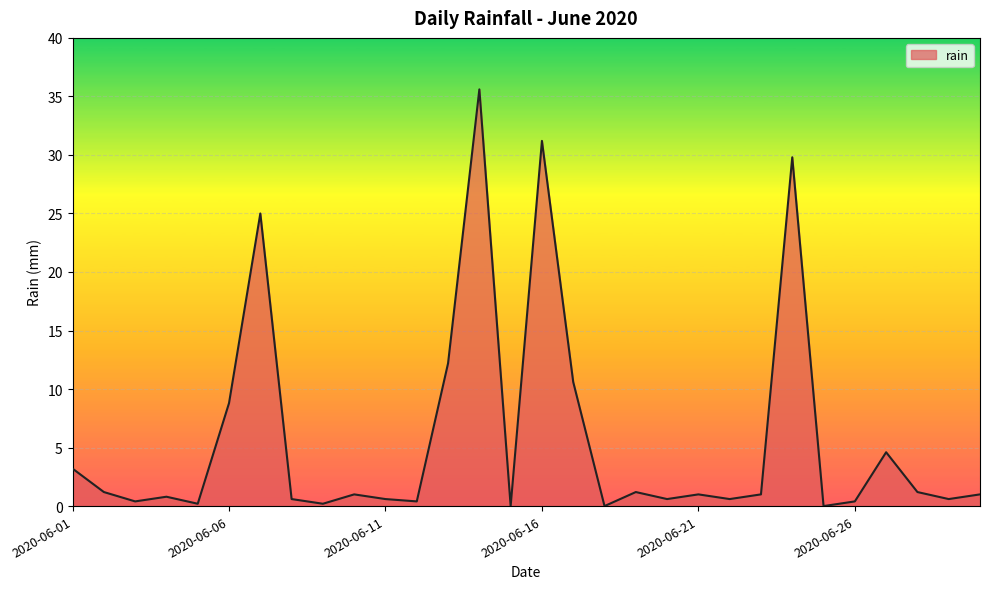

How many lines are shown in the chart?

1